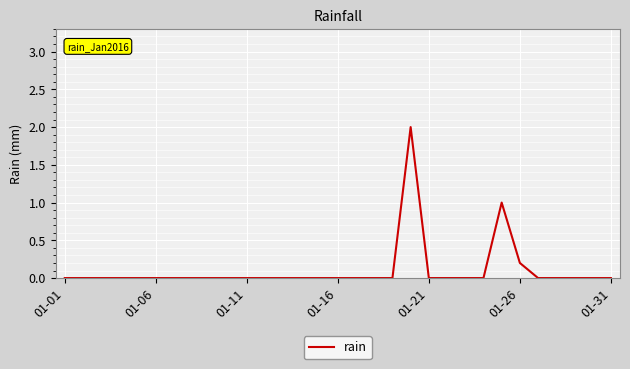

Count the values in the range 0 to 1.

30